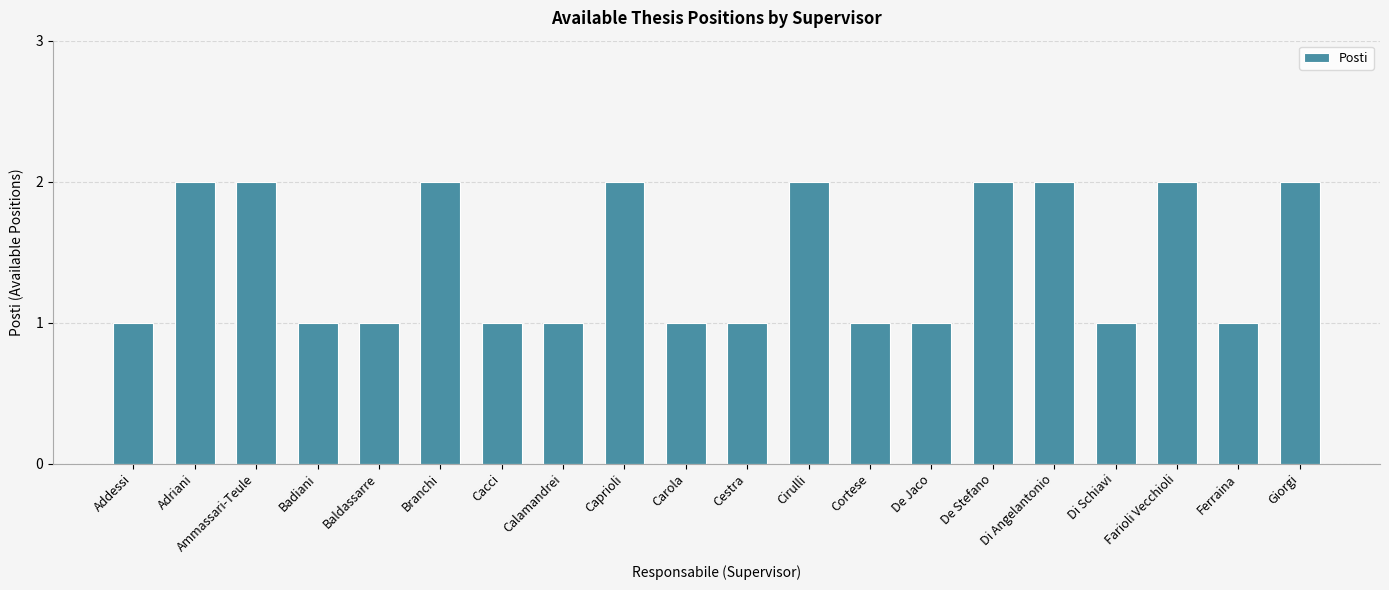

Reading left to right, extract all data points from this chart.

1	2	2	1	1	2	1	1	2	1	1	2	1	1	2	2	1	2	1	2